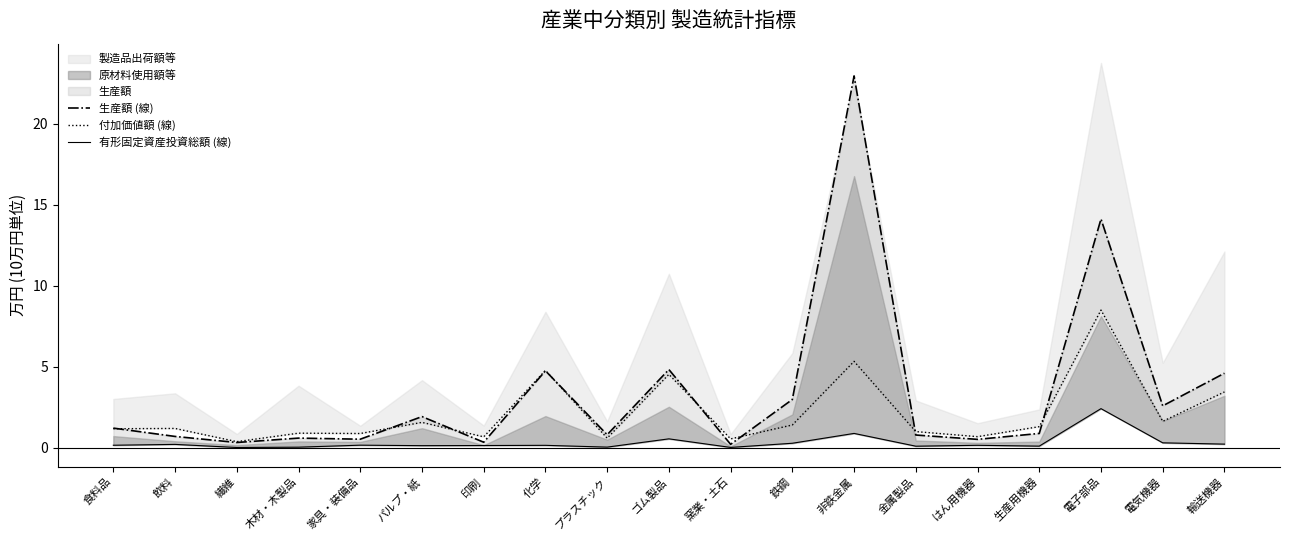

Is the value of 付加価値額 (線) at 窯業・土石 greater than the value of 有形固定資産投資総額 (線) at はん用機器?

Yes